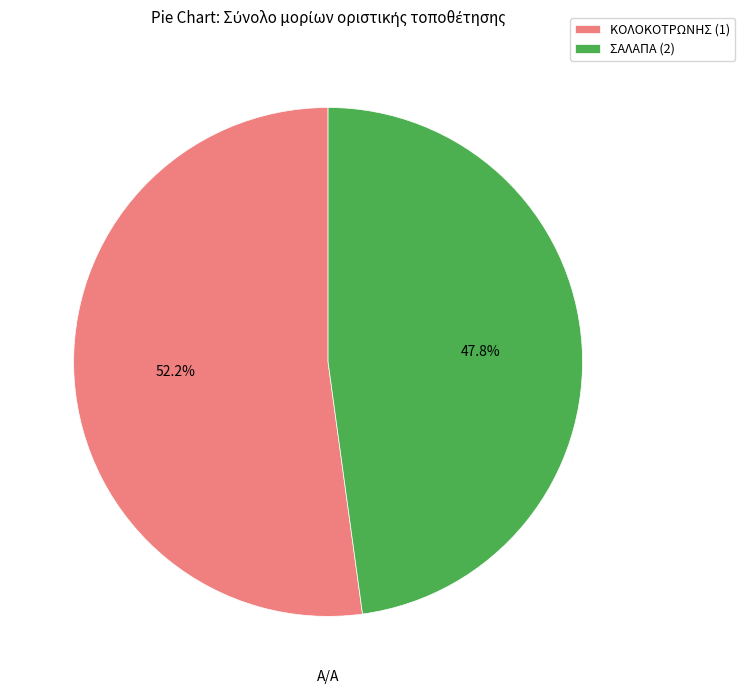

Does ΣΑΛΑΠΑ (2) account for over 50% of the chart?

No